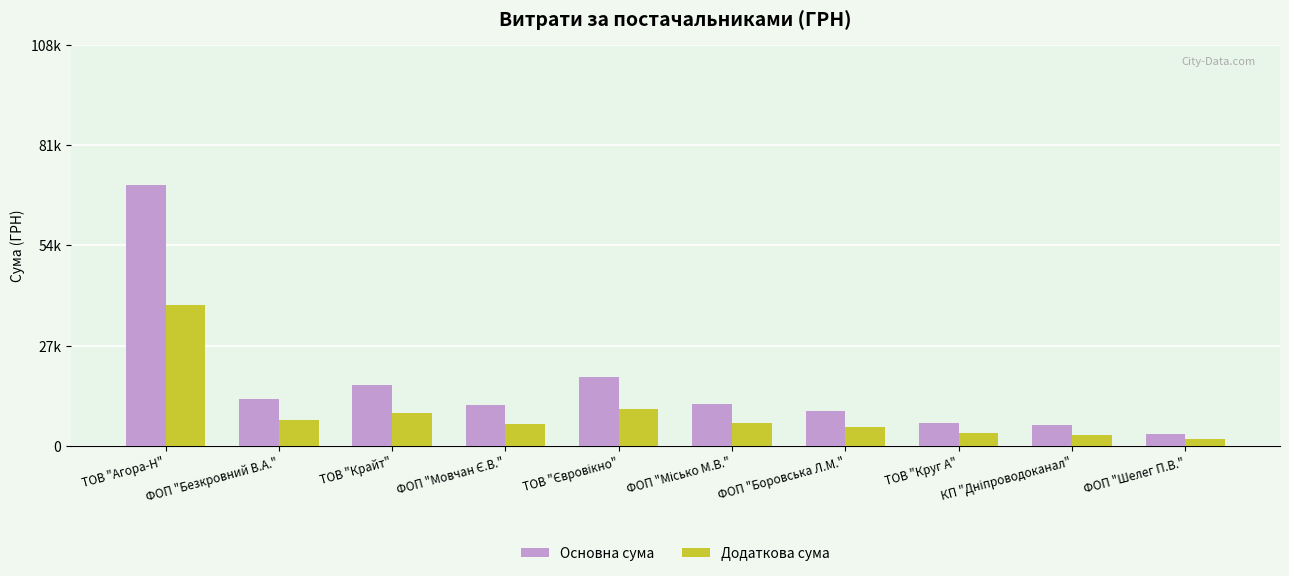

What is the value of the Додаткова сума bar at the 10th from the left?

1707.6